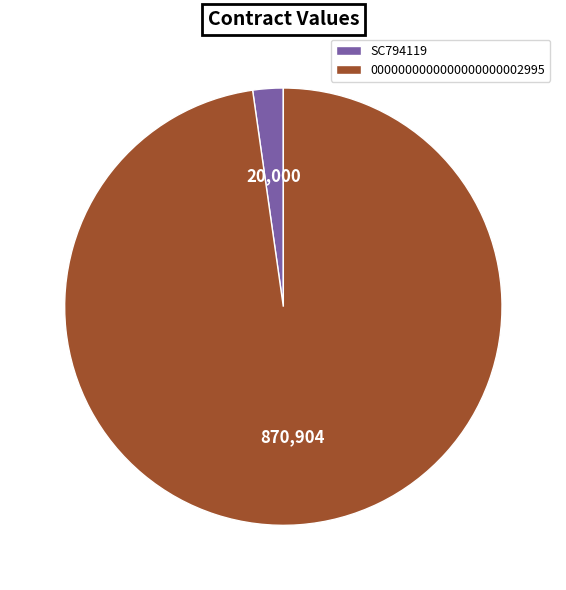

What is the largest slice in the pie chart?

0000000000000000000002995